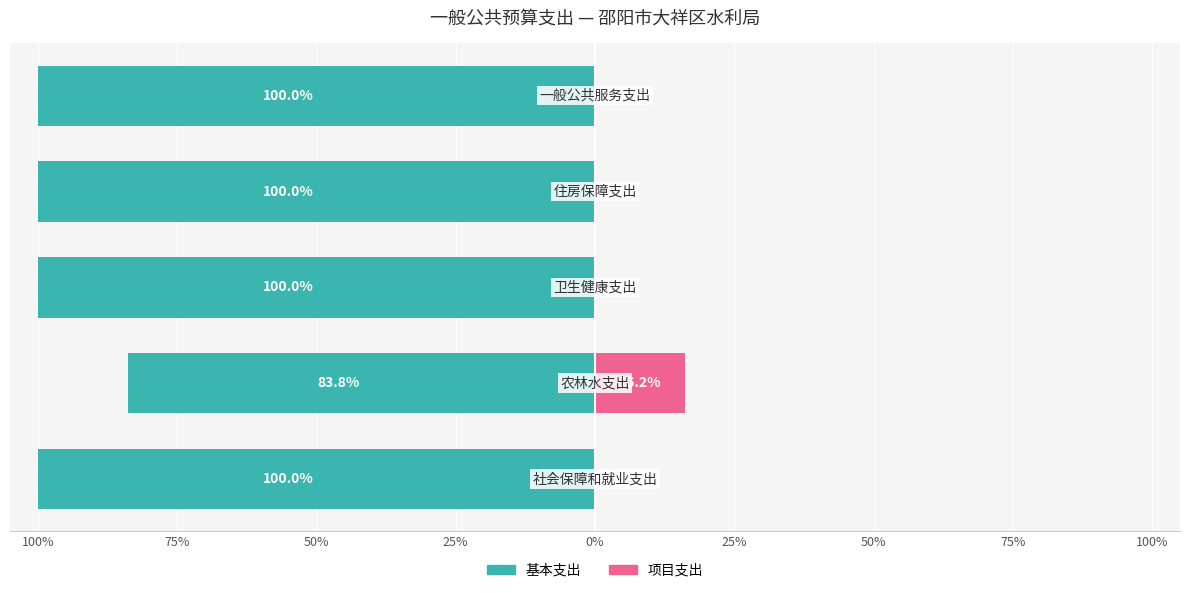

What is the value of the 基本支出 bar at the 3rd from the left?

-100.0